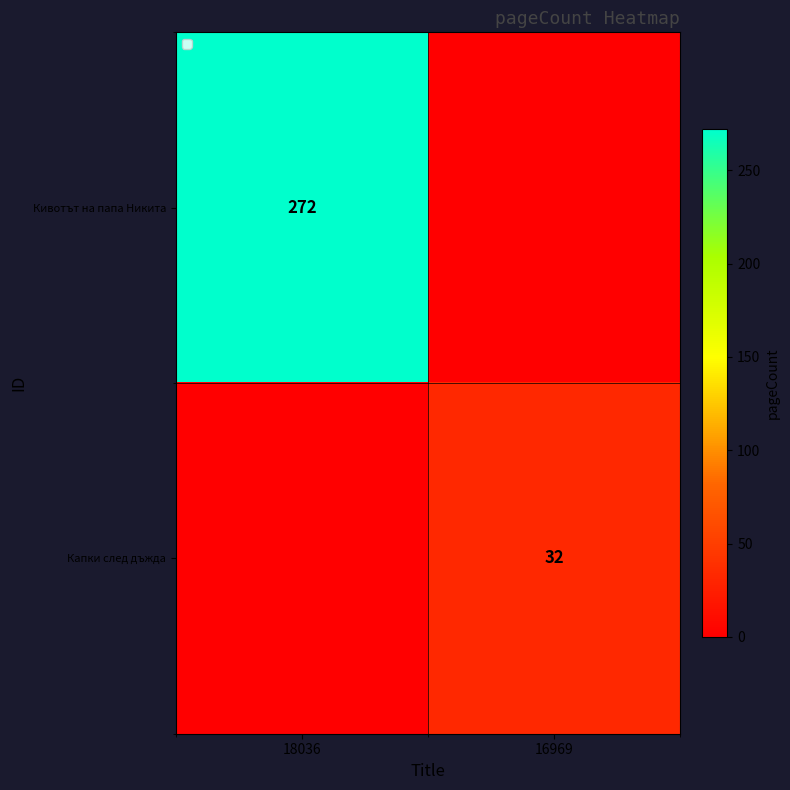

At which category is the sum across all series the highest?

18036